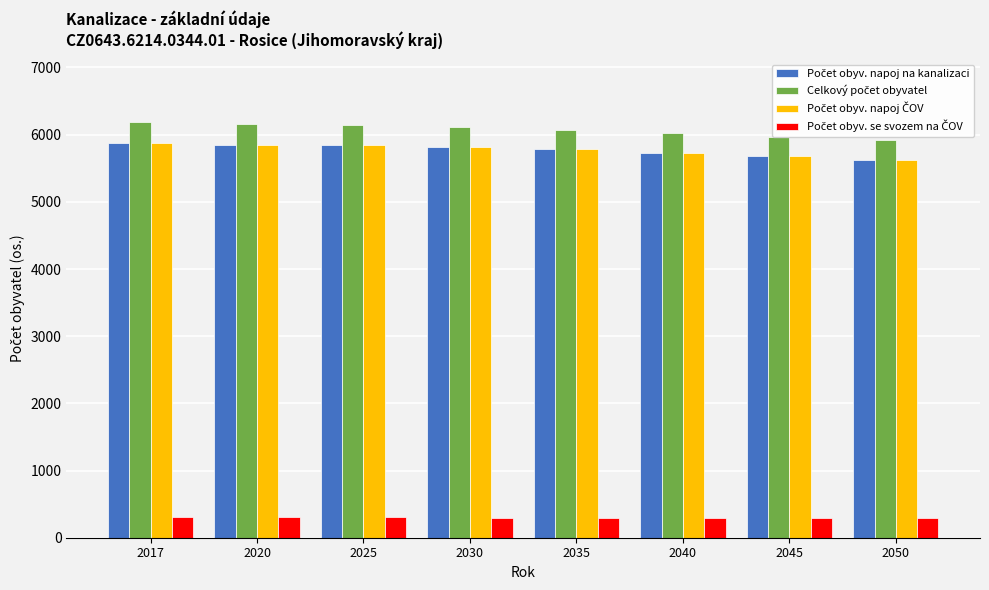

What is the total value across all series at 2030?

18059